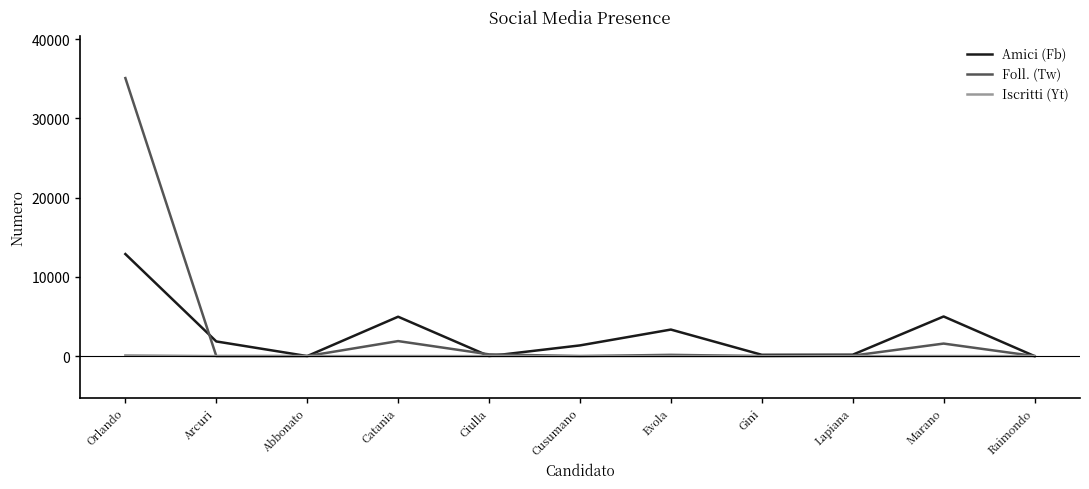

Count the number of categories in the chart.

11